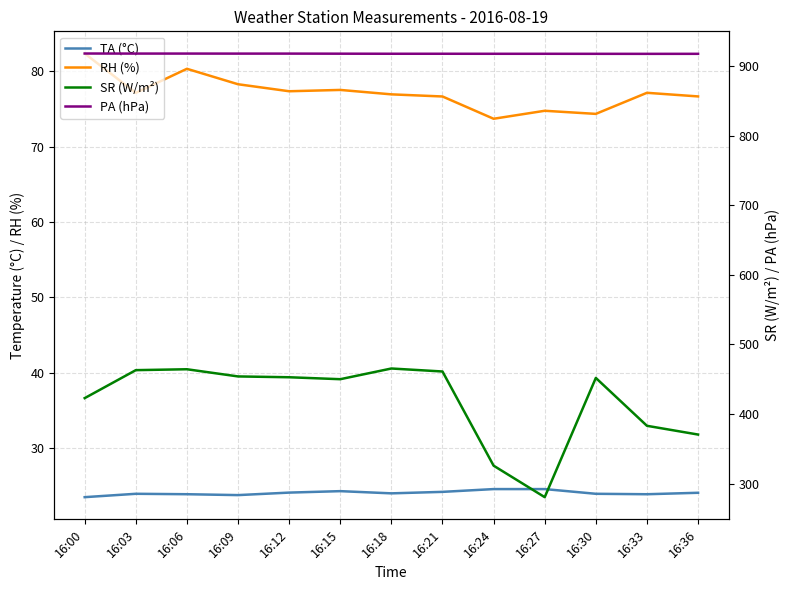

Reading left to right, what are all the values shown in this chart?

TA (°C): 16:00=23.5	16:03=23.9	16:06=23.9	16:09=23.7	16:12=24.1	16:15=24.3	16:18=24.0	16:21=24.2	16:24=24.5	16:27=24.5	16:30=23.9	16:33=23.9	16:36=24.0
RH (%): 16:00=82.3	16:03=77.1	16:06=80.3	16:09=78.3	16:12=77.3	16:15=77.5	16:18=76.9	16:21=76.6	16:24=73.7	16:27=74.7	16:30=74.3	16:33=77.1	16:36=76.7
SR (W/m²): 16:00=422.9	16:03=463.1	16:06=464.4	16:09=454.0	16:12=452.9	16:15=450.1	16:18=465.4	16:21=461.1	16:24=325.9	16:27=280.6	16:30=451.9	16:33=383.1	16:36=370.6
PA (hPa): 16:00=917.9	16:03=917.8	16:06=917.8	16:09=917.7	16:12=917.7	16:15=917.6	16:18=917.5	16:21=917.5	16:24=917.5	16:27=917.5	16:30=917.4	16:33=917.4	16:36=917.4